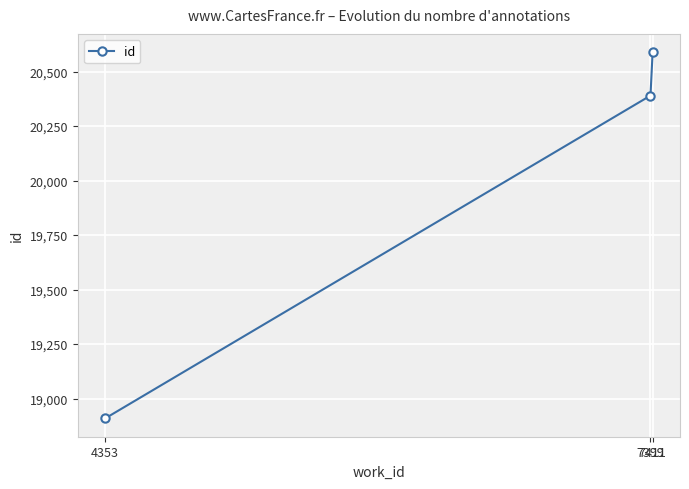

At which category does the chart reach its peak across all series?

7411